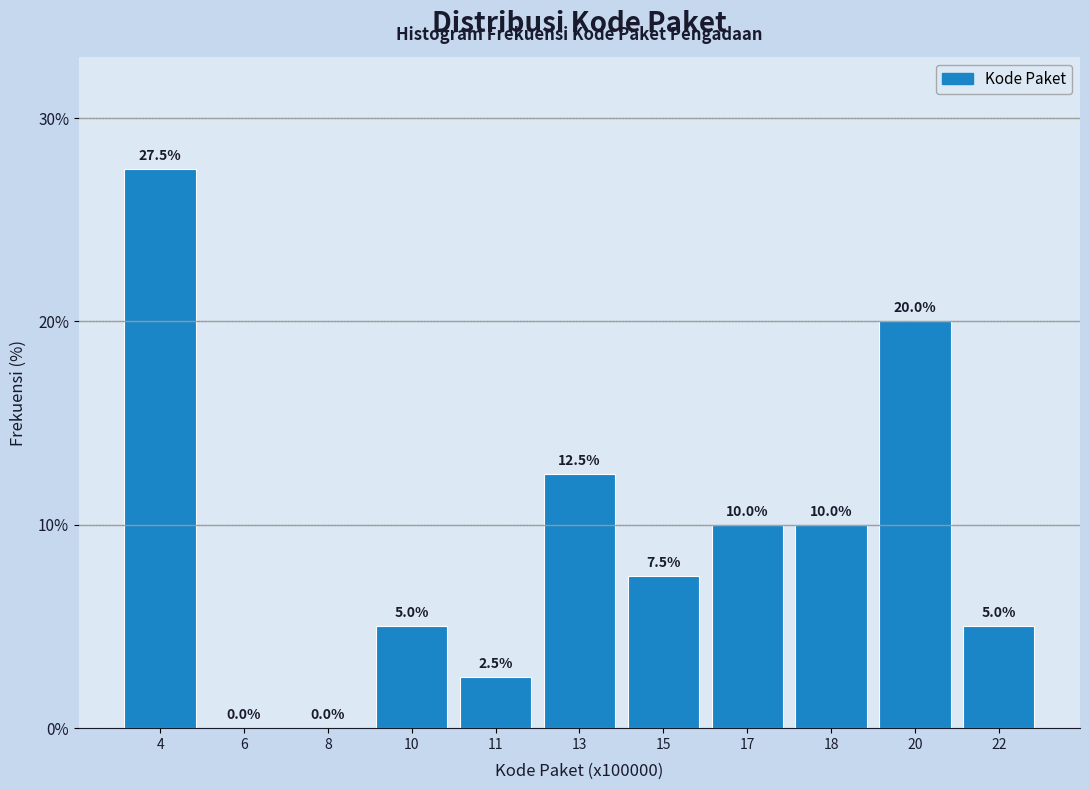

Reading right to left, list all the values displayed in this chart.

22=5.0	20=20.0	18=10.0	17=10.0	15=7.5	13=12.5	11=2.5	10=5.0	8=0.0	6=0.0	4=27.5